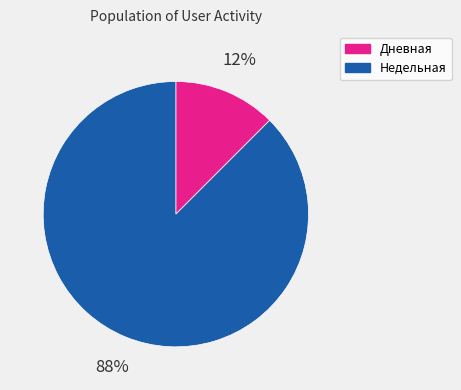

To the nearest percent, what is the average slice percentage?

50%